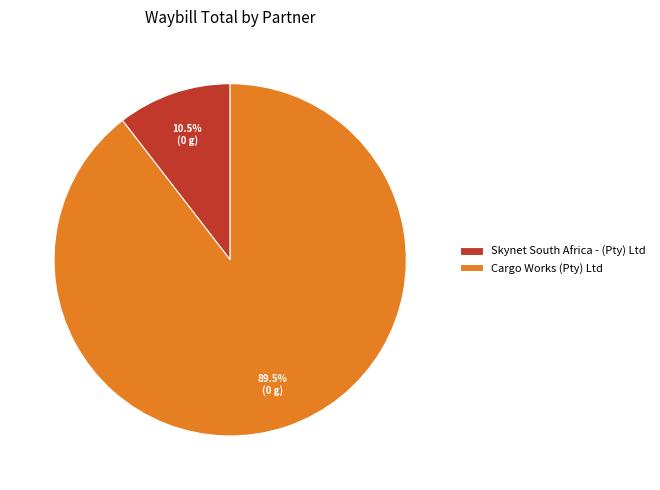

Between Skynet South Africa - (Pty) Ltd and Cargo Works (Pty) Ltd, which is larger?

Cargo Works (Pty) Ltd